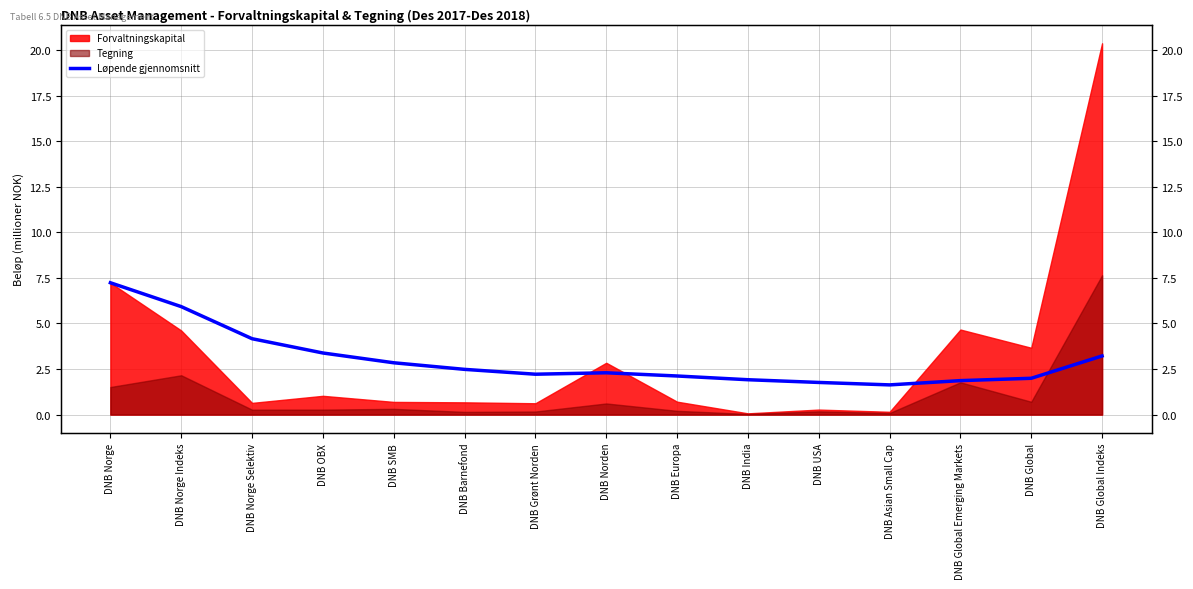

How many data points are less than 2?

5